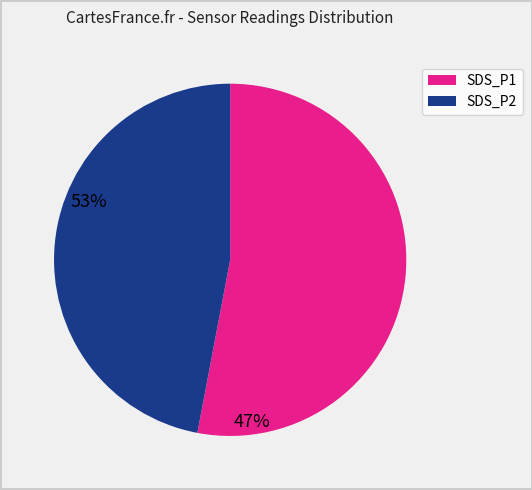

Which slice is the smallest?

SDS_P2